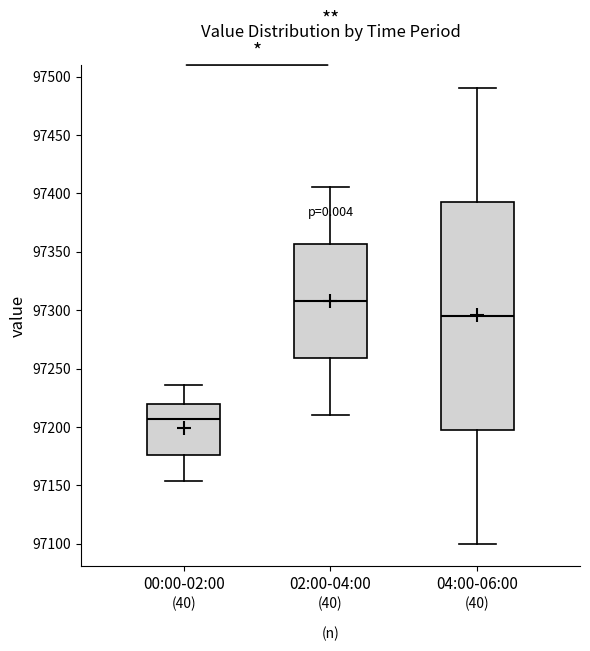

Which box has the highest median line?

02:00-04:00